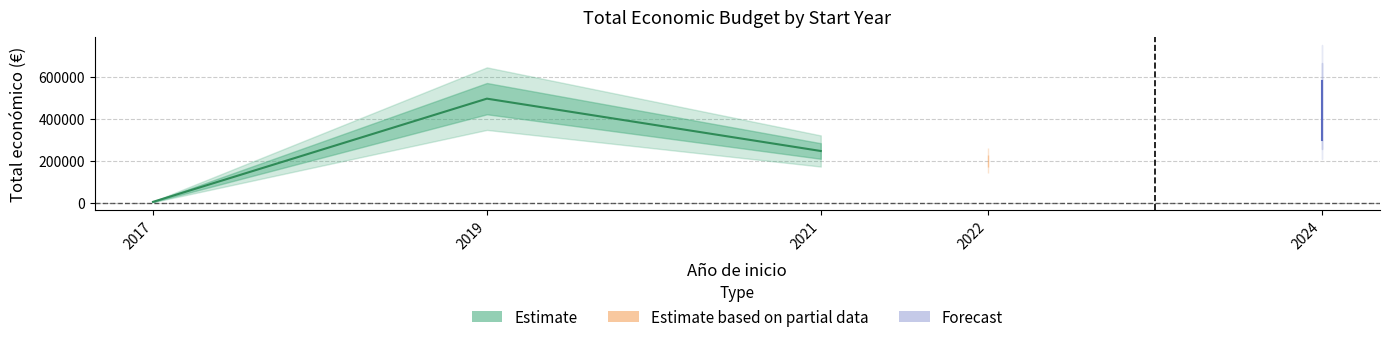

At which category does Total economico reach its first local peak?

2019